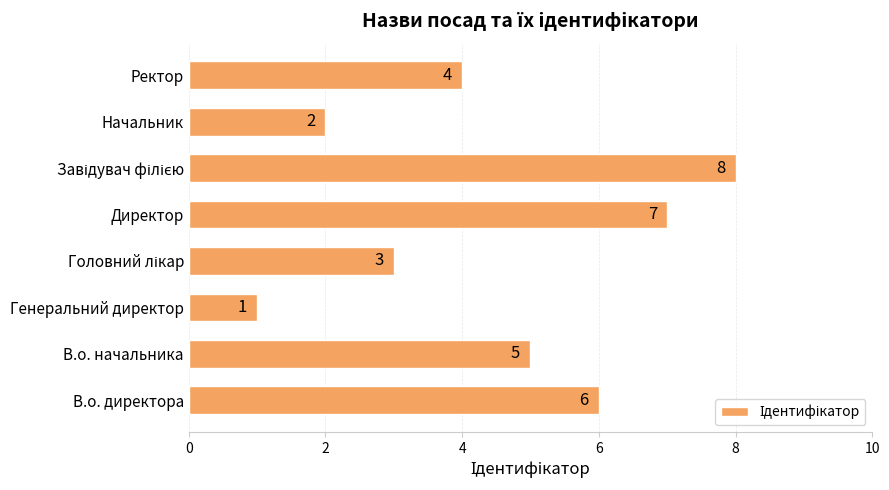

How many values are between 3 and 7?

5